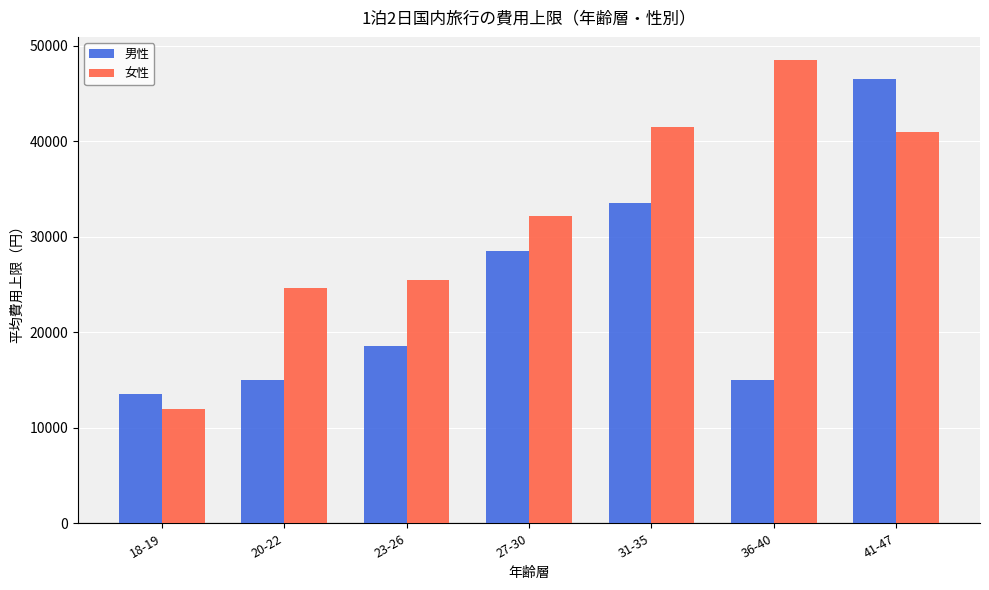

At which category is the sum across all series the highest?

41-47